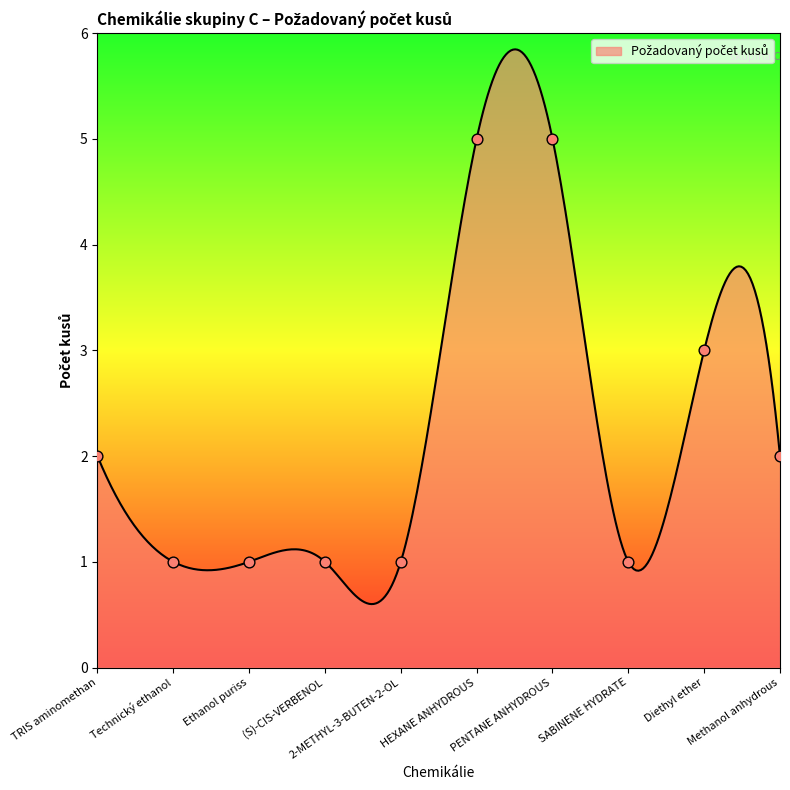

What is the ratio of the value at Technický ethanol to the value at 2-METHYL-3-BUTEN-2-OL?

1.0